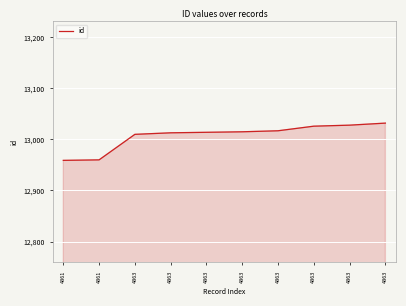

Reading left to right, list all the values displayed in this chart.

4861=12959	4861=12960	4863=13010	4863=13013	4863=13014	4863=13015	4863=13017	4863=13026	4863=13028	4863=13032